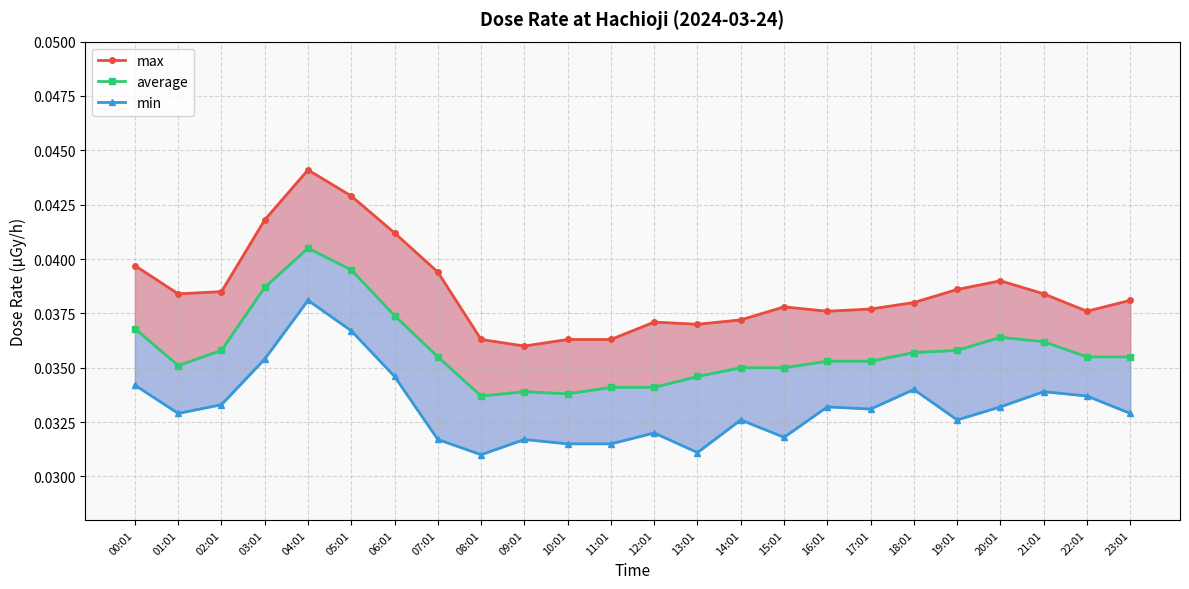

What is the label of the 2nd point from the left?

01:01